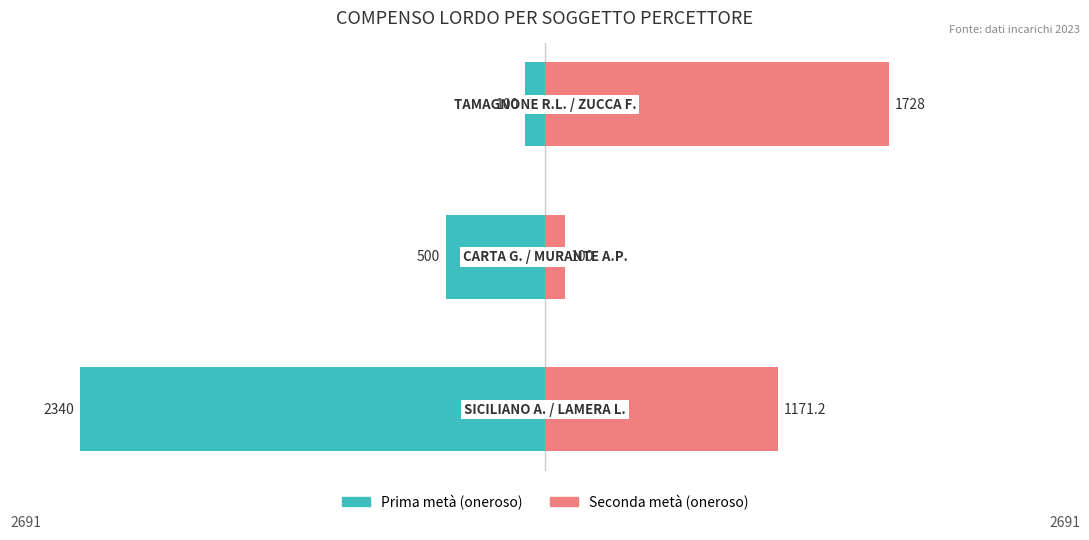

Reading left to right, extract all data points from this chart.

Compenso Lordo (prima metà): -2340.0	-500.0	-100.0
Compenso Lordo (seconda metà): 1171.2	100.0	1728.0